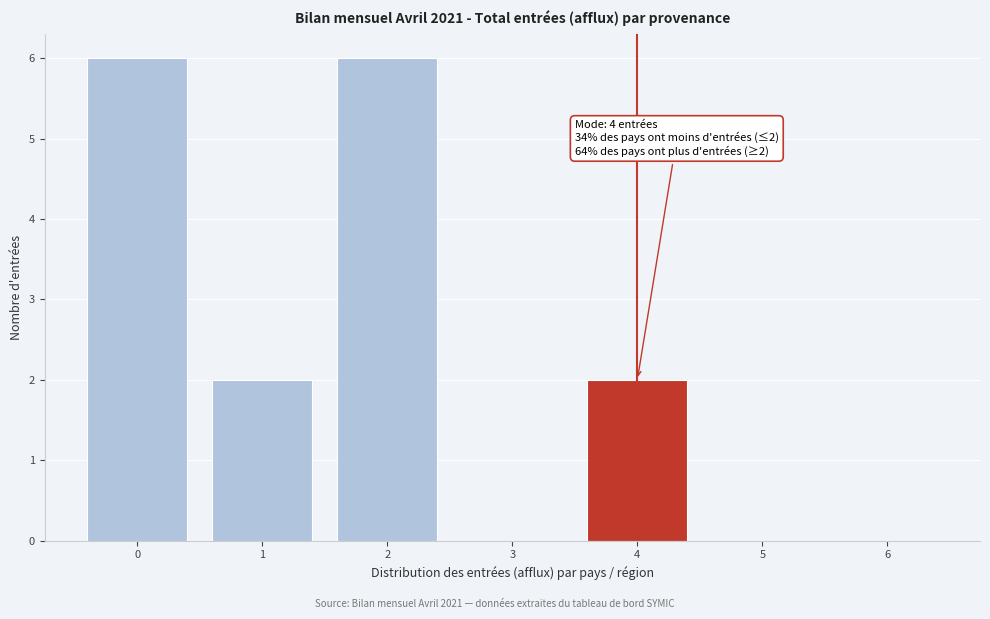

Reading right to left, extract all data points from this chart.

6=0	5=0	4=2	3=0	2=6	1=2	0=6